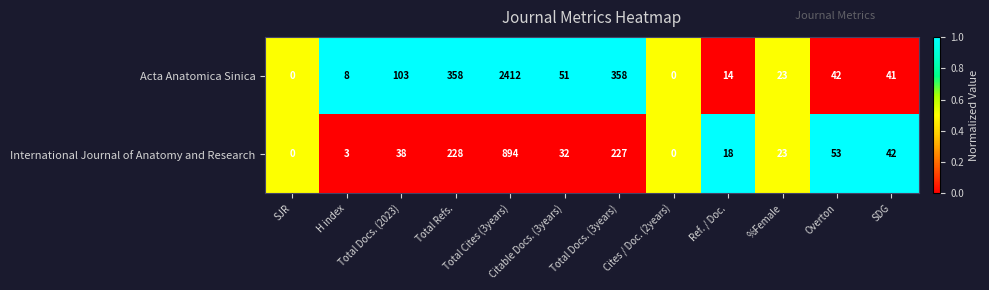

Count the number of categories in the chart.

12